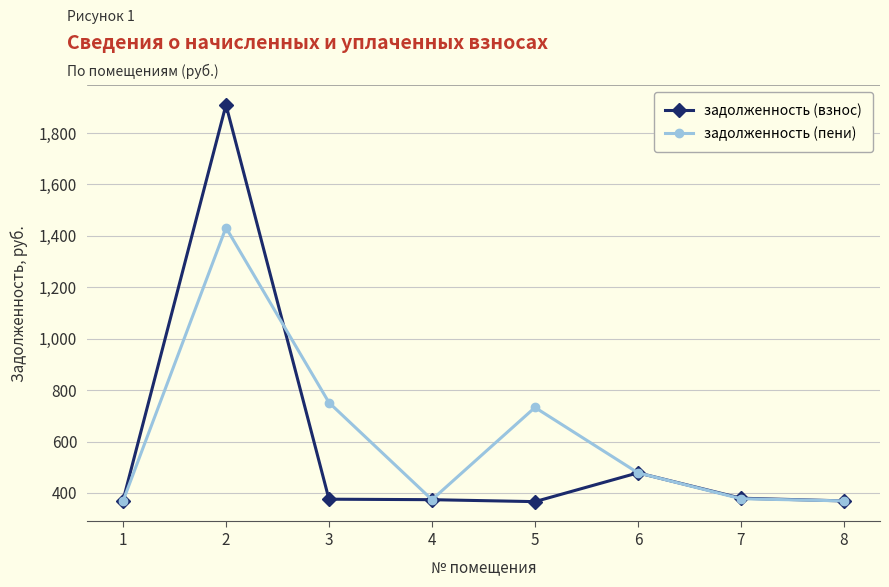

What is the smallest value displayed?

366.3